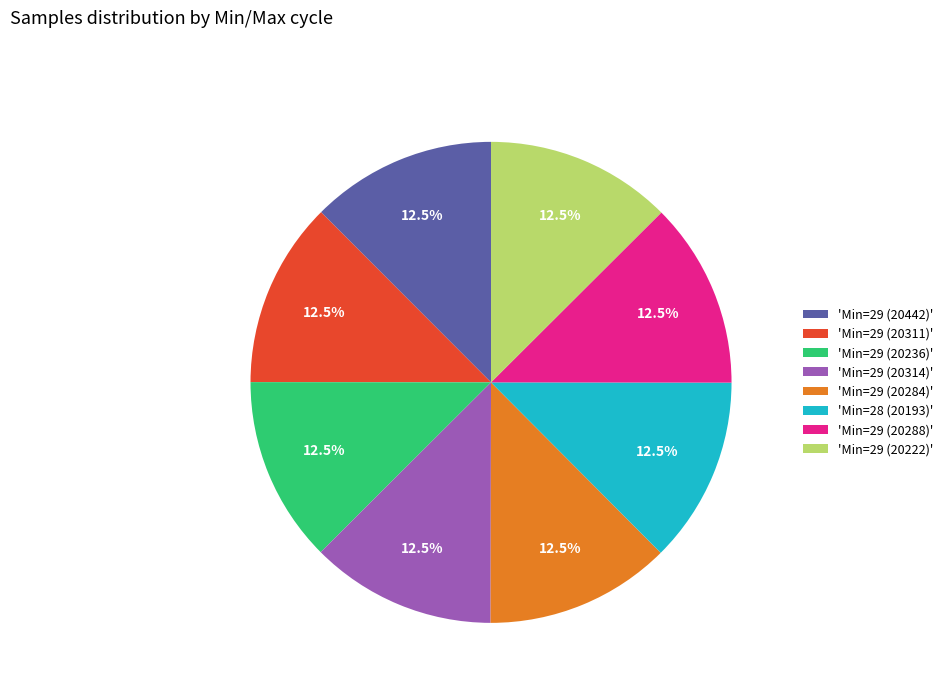

What percentage is NOT represented by 'Min=29 (20314)'?

87.5%